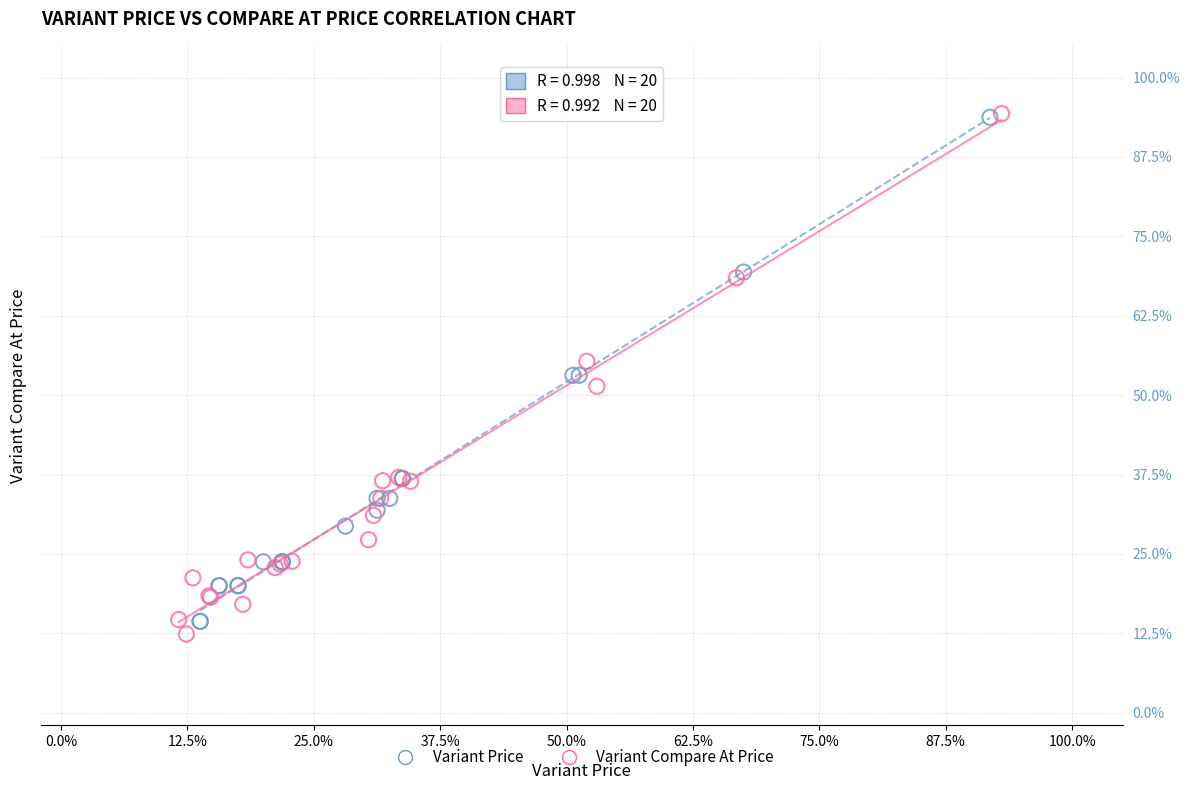

What are all the series names shown in the legend?

Variant Price, Variant Compare At Price